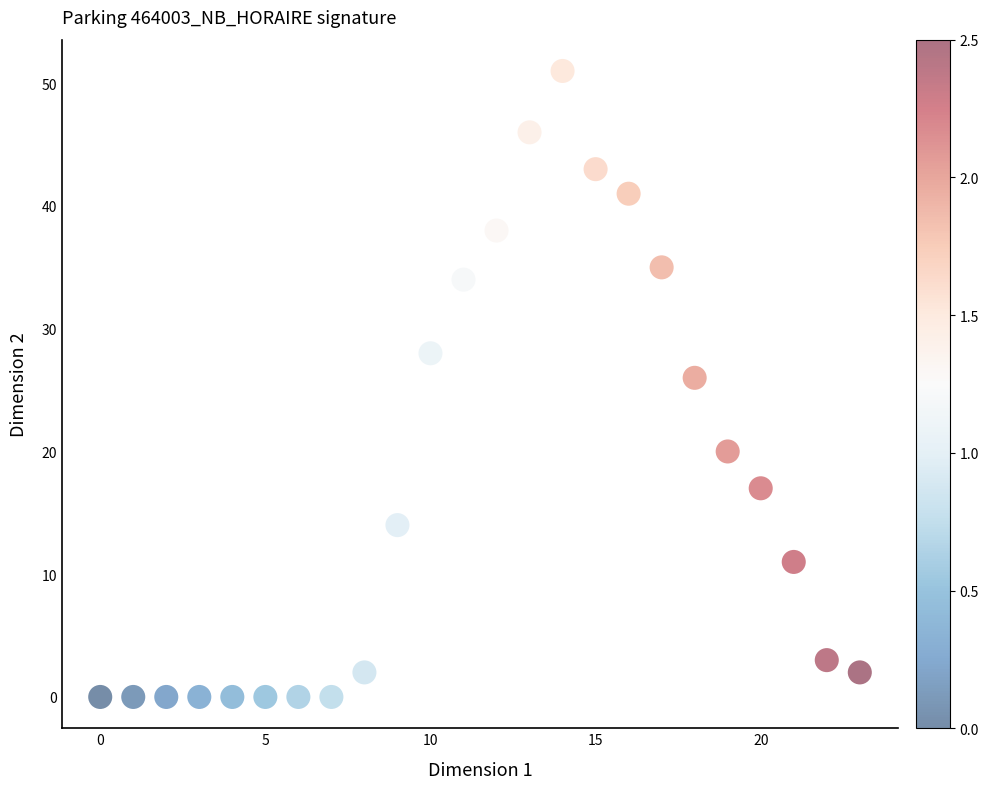

What is the range of Y values (max minus min)?

51